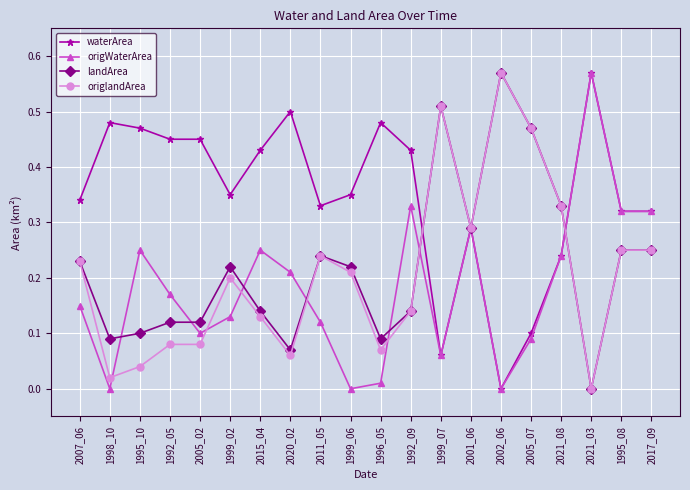

What is the label of the 19th point from the right?

1998_10